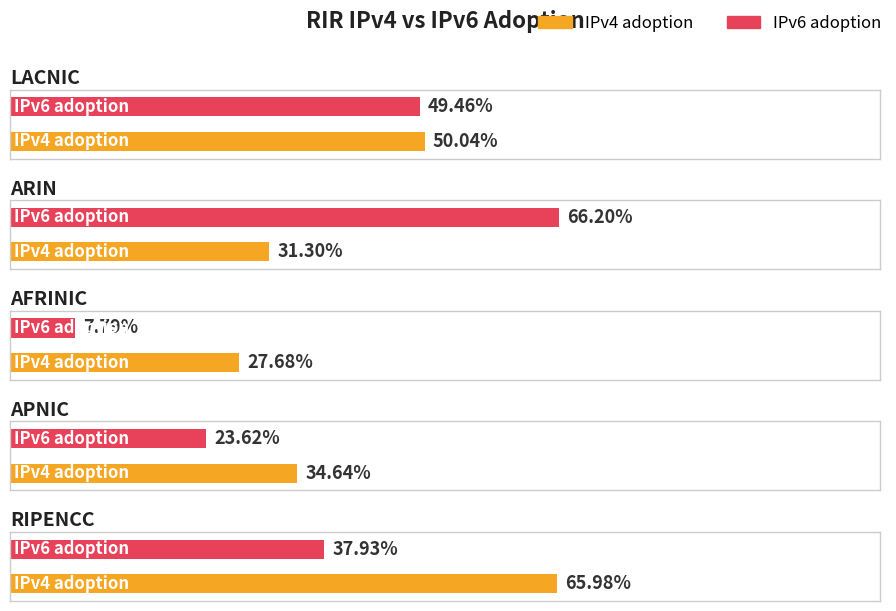

What are all the series names shown in the legend?

IPv4 adoption, IPv6 adoption